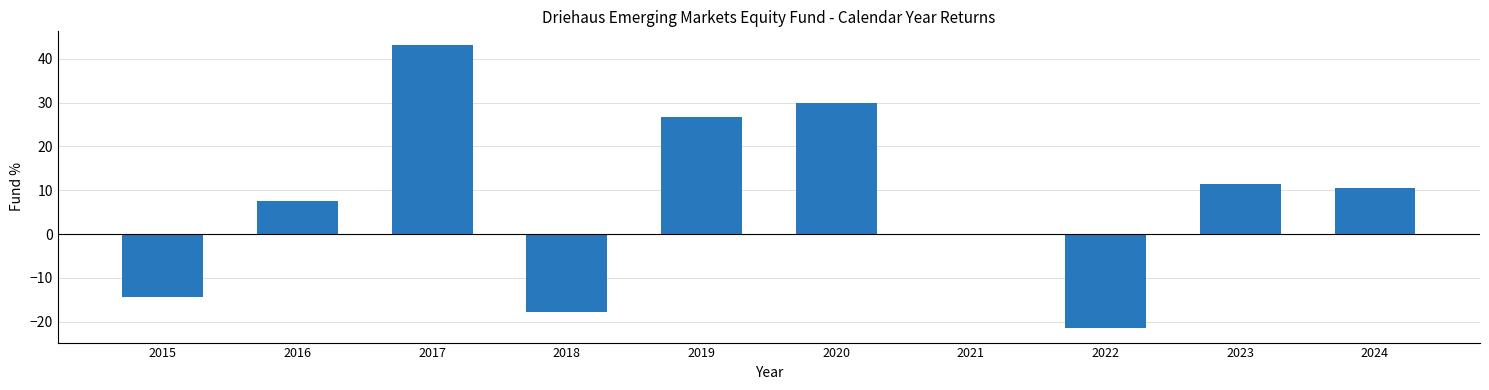

What is the maximum value shown in the chart?

43.0